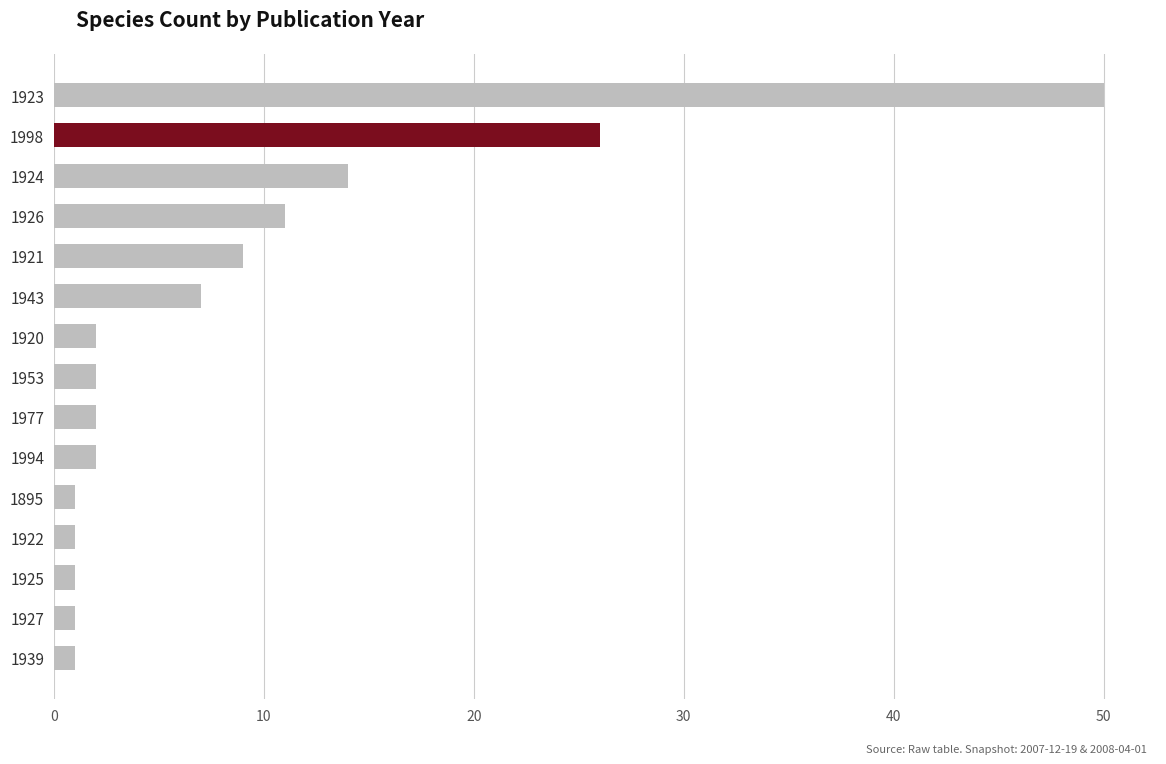

Reading top to bottom, extract all data points from this chart.

1923=50	1998=26	1924=14	1926=11	1921=9	1943=7	1920=2	1953=2	1977=2	1994=2	1895=1	1922=1	1925=1	1927=1	1939=1